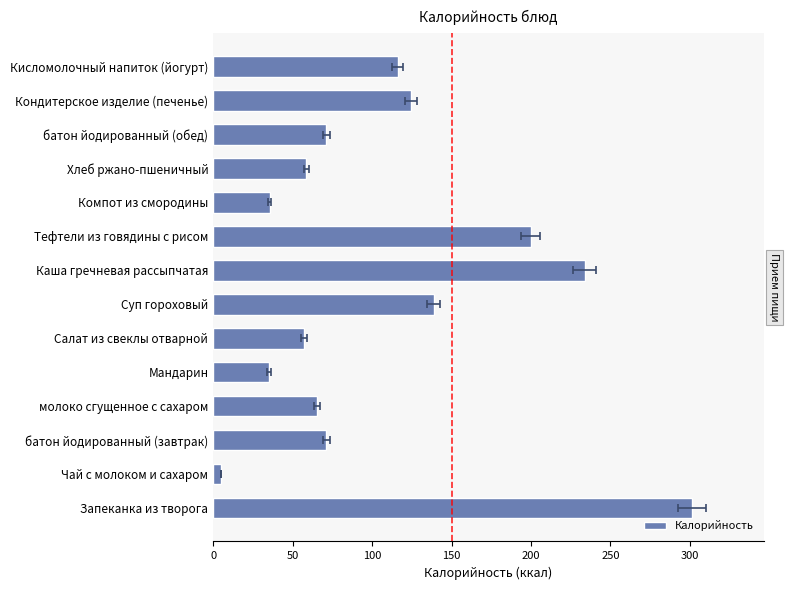

Is it true that the value at Хлеб ржано-пшеничный is 95.0?

False